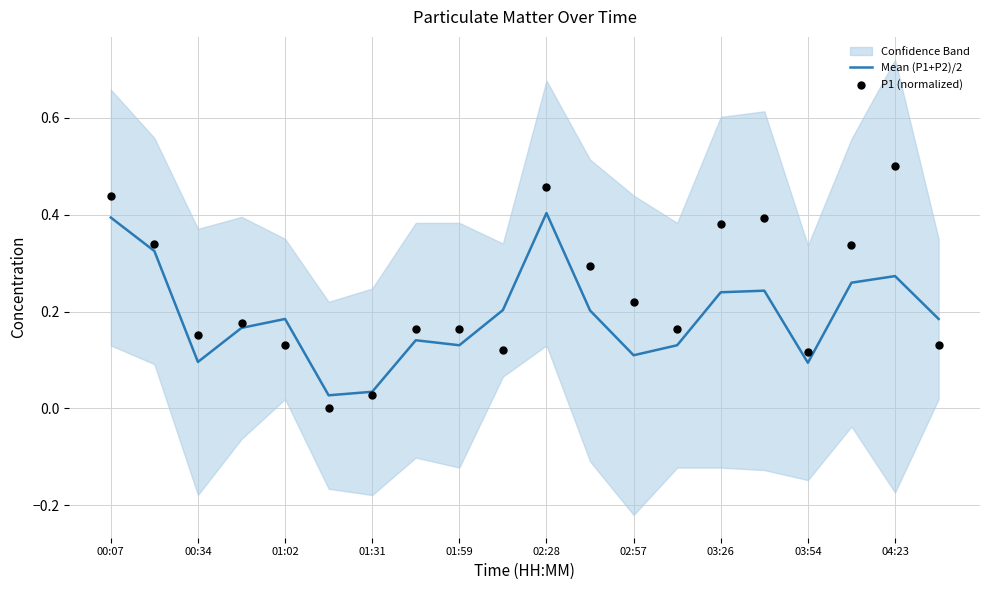

At how many categories does at least one series exceed 0?

20